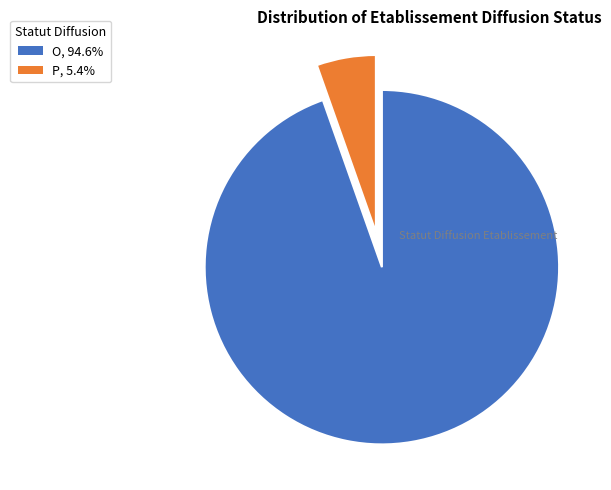

Combined, do O and P account for over 50%?

Yes